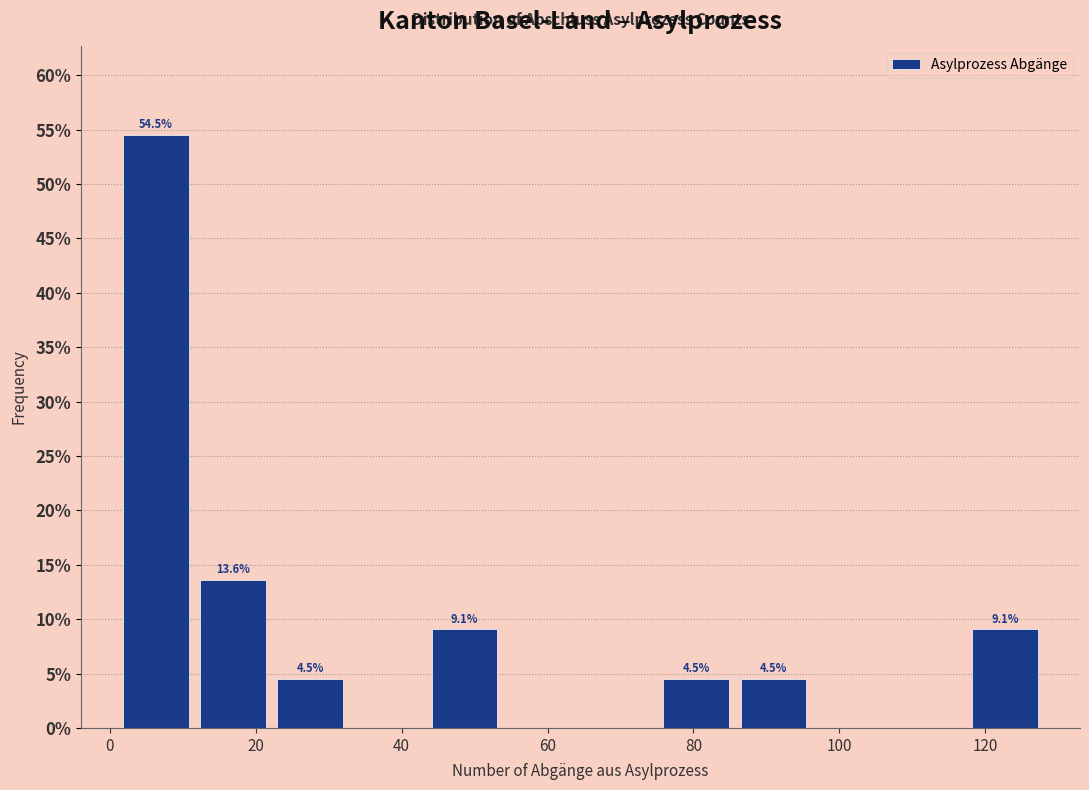

Which range on the x-axis has the tallest bar?

2 to 12